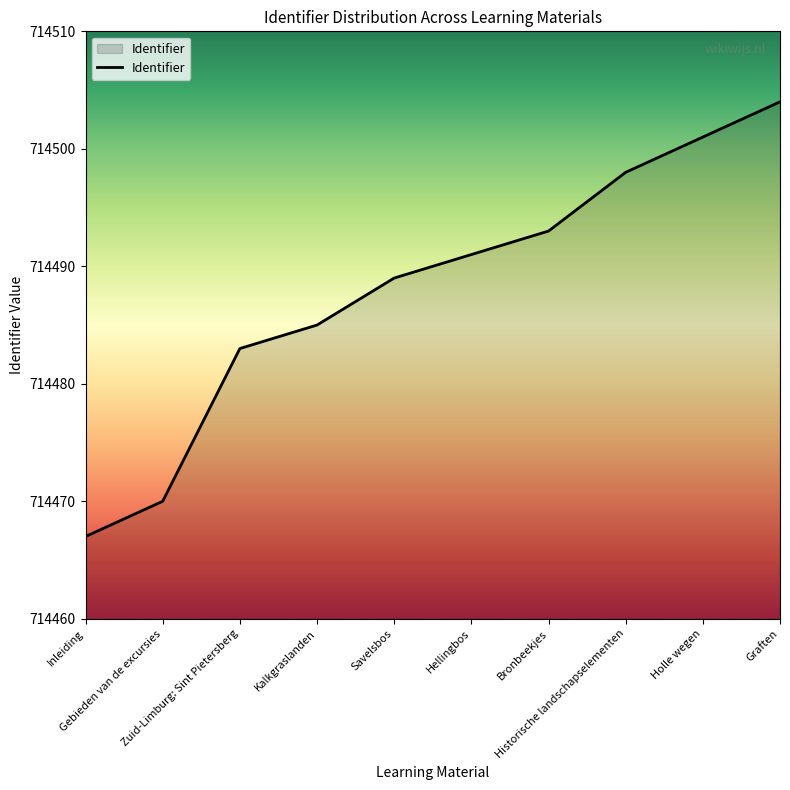

What is the ratio of the value at Zuid-Limburg: Sint Pietersberg to the value at Inleiding?

1.0